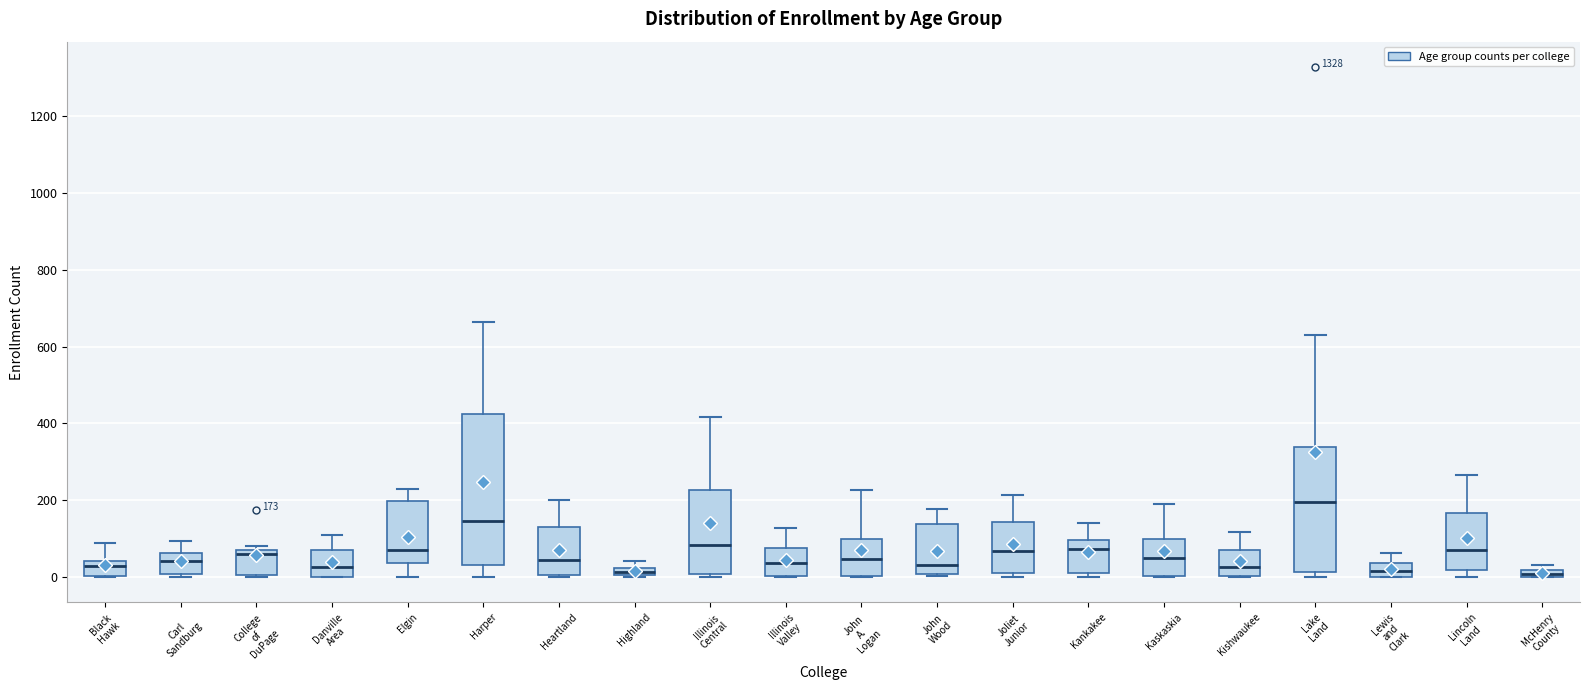

Comparing the boxes themselves (not the whiskers), which one is the tallest?

Harper